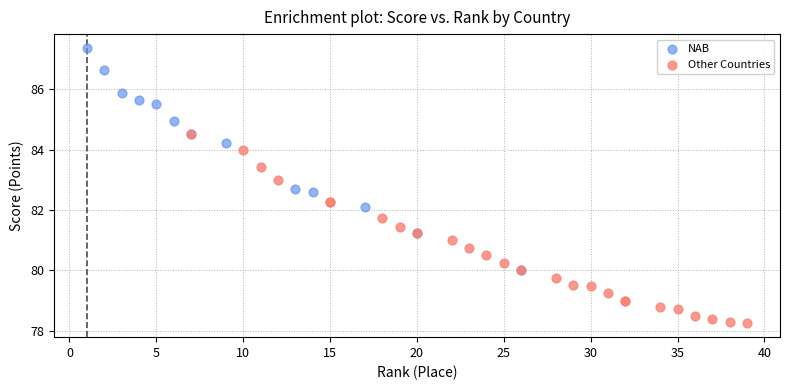

Which series contains the lowest Y value?

Other Countries